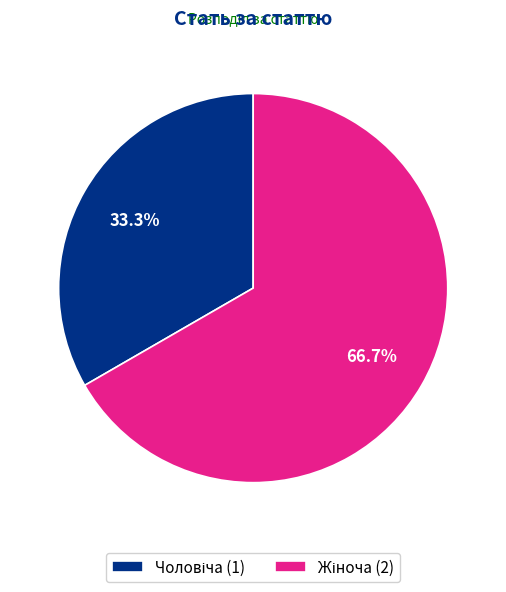

Does any single category account for the majority?

Yes